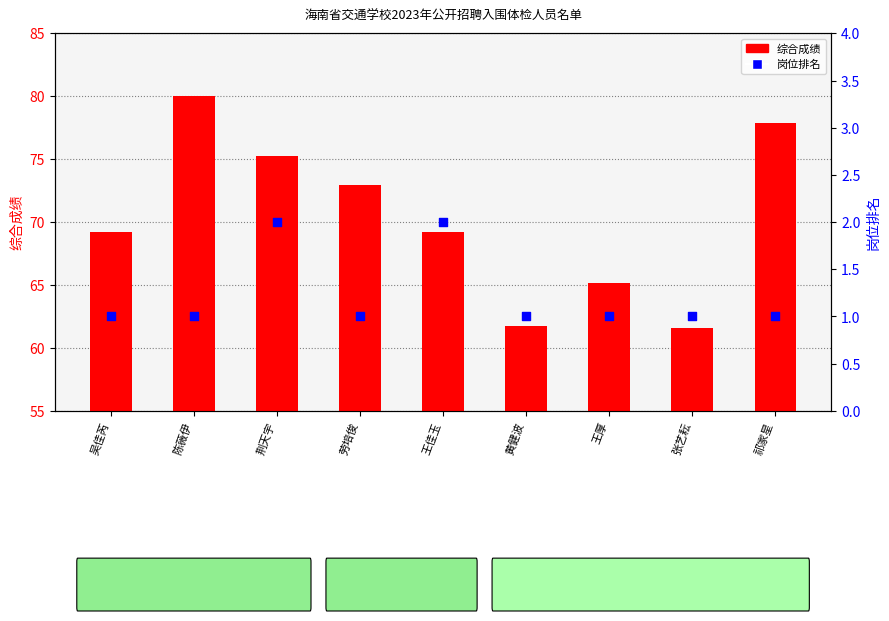

Which series contains the lowest Y value?

岗位排名